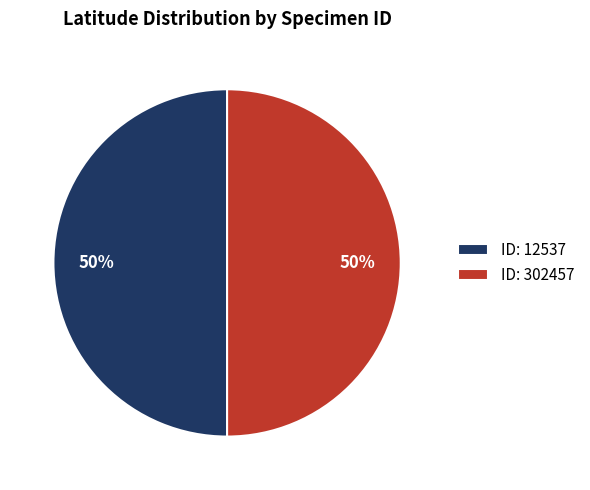

How many segments does this pie chart have?

2